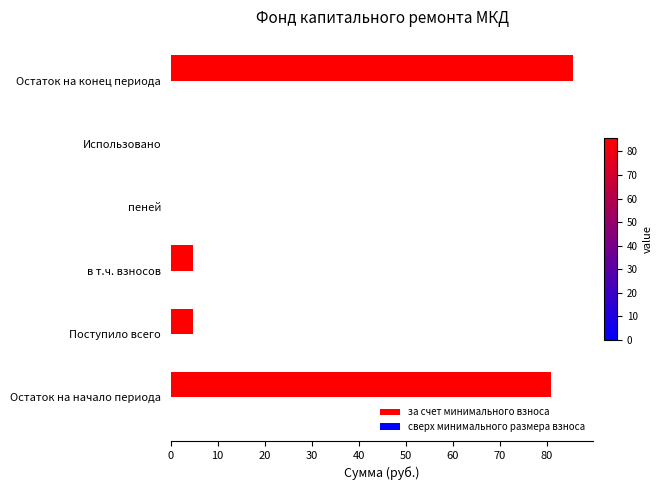

Is it true that the value at Остаток на начало периода is 124.4?

False